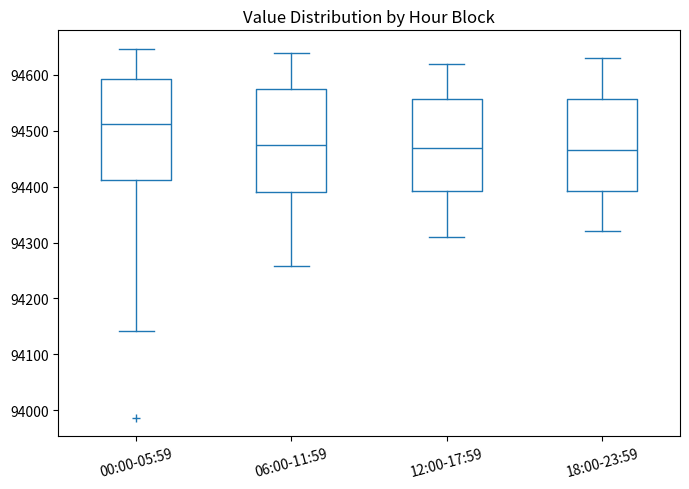

Reading left to right, read every box against the y-axis: the position of its median line, the range the box covers, and the ends of its whiskers. The values are not printed on the chart, so give them approximately, as read against the axis.

00:00-05:59: median 94510, box 94410 to 94590, whiskers 94140 to 94650
06:00-11:59: median 94480, box 94390 to 94580, whiskers 94260 to 94640
12:00-17:59: median 94470, box 94390 to 94560, whiskers 94310 to 94620
18:00-23:59: median 94470, box 94390 to 94560, whiskers 94320 to 94630